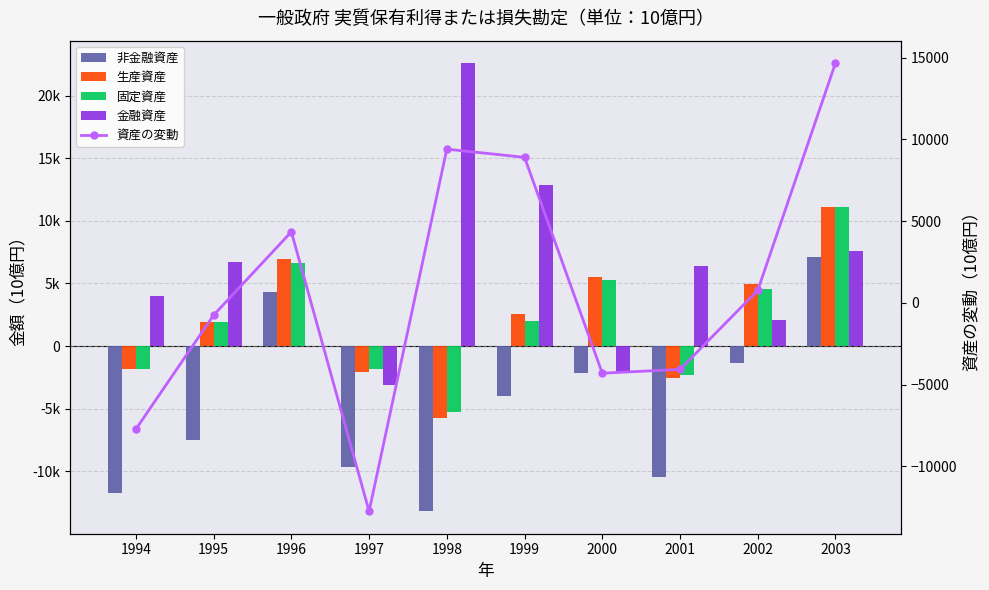

What is the minimum value shown in the chart?

-13205.5